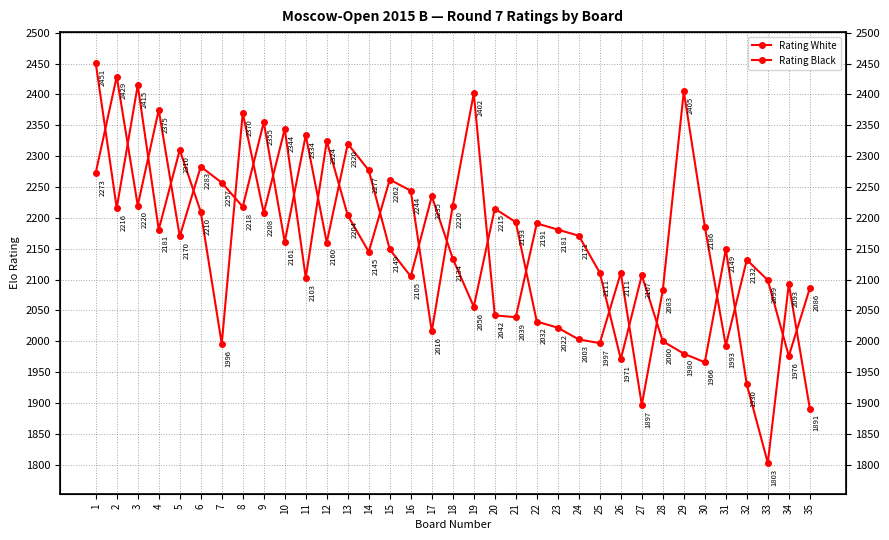

Is it true that Rating Black equals 2208 at 9?

True